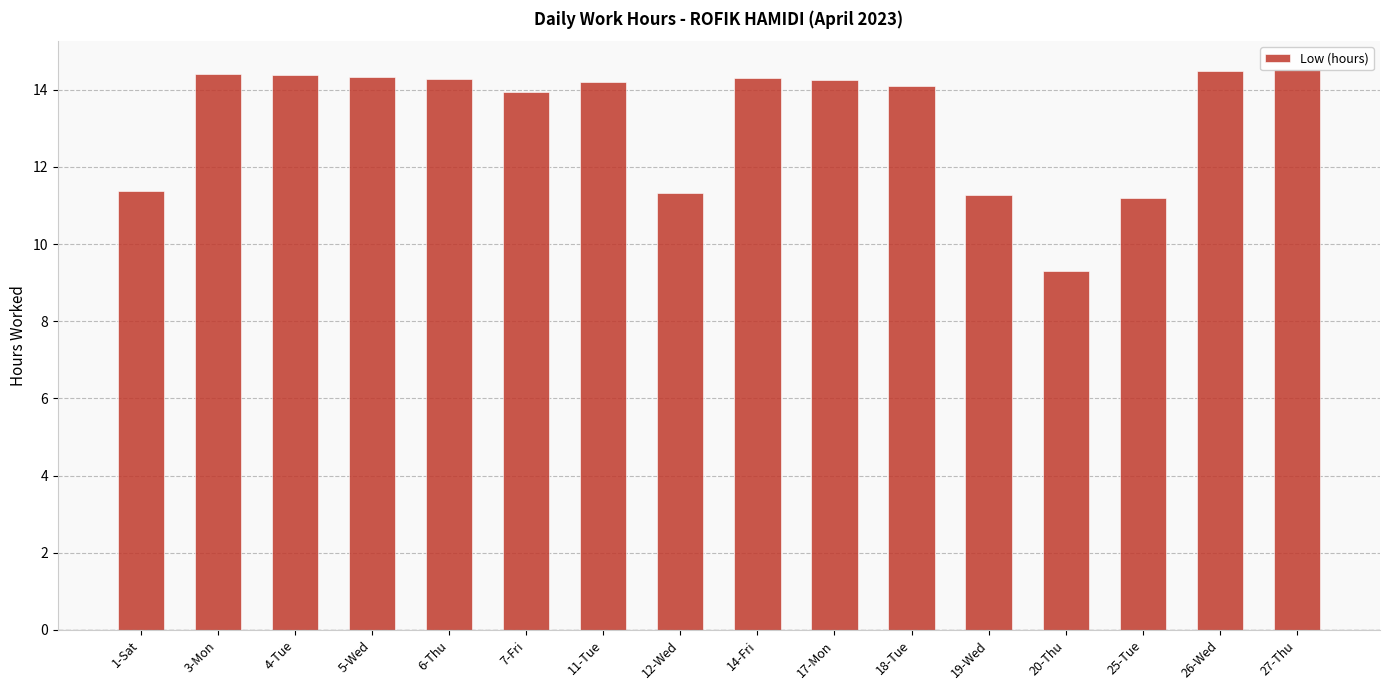

Reading left to right, list all the values displayed in this chart.

1-Sat=11.4	3-Mon=14.4	4-Tue=14.4	5-Wed=14.3	6-Thu=14.3	7-Fri=13.9	11-Tue=14.2	12-Wed=11.3	14-Fri=14.3	17-Mon=14.3	18-Tue=14.1	19-Wed=11.3	20-Thu=9.3	25-Tue=11.2	26-Wed=14.5	27-Thu=14.5